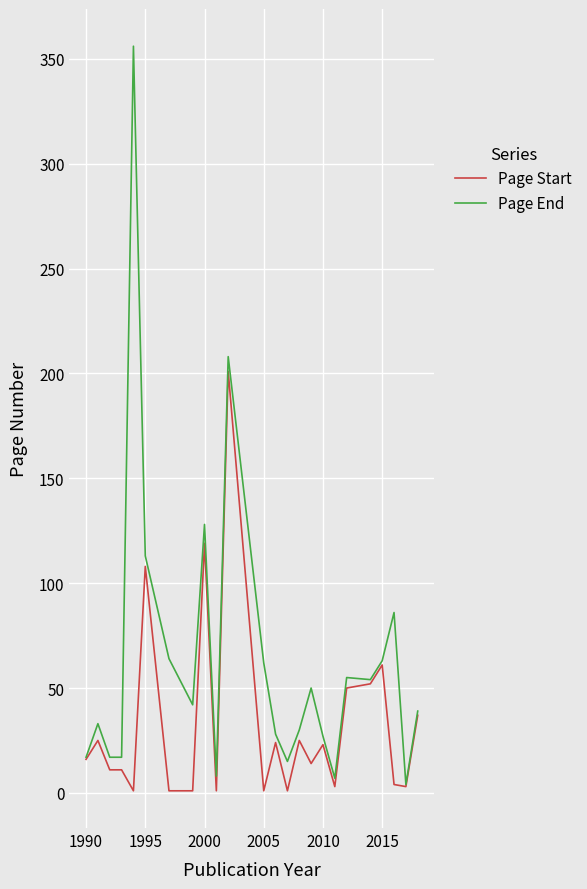

List the series in order of their peak value, lowest first.

Page Start, Page End